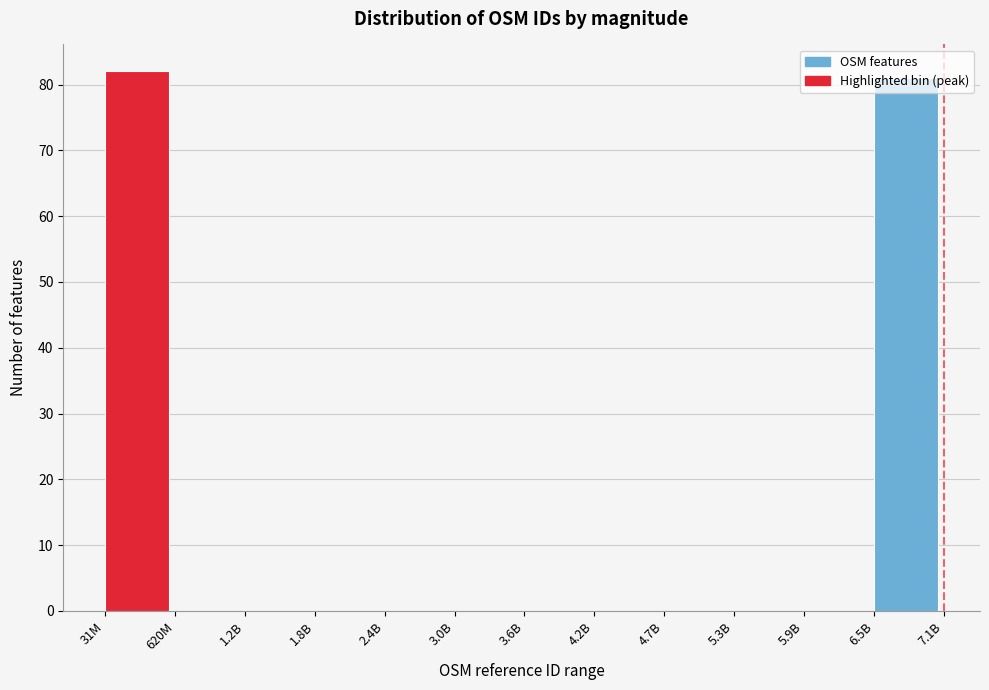

What is the sum of the values at 620M and 6.5B?

81